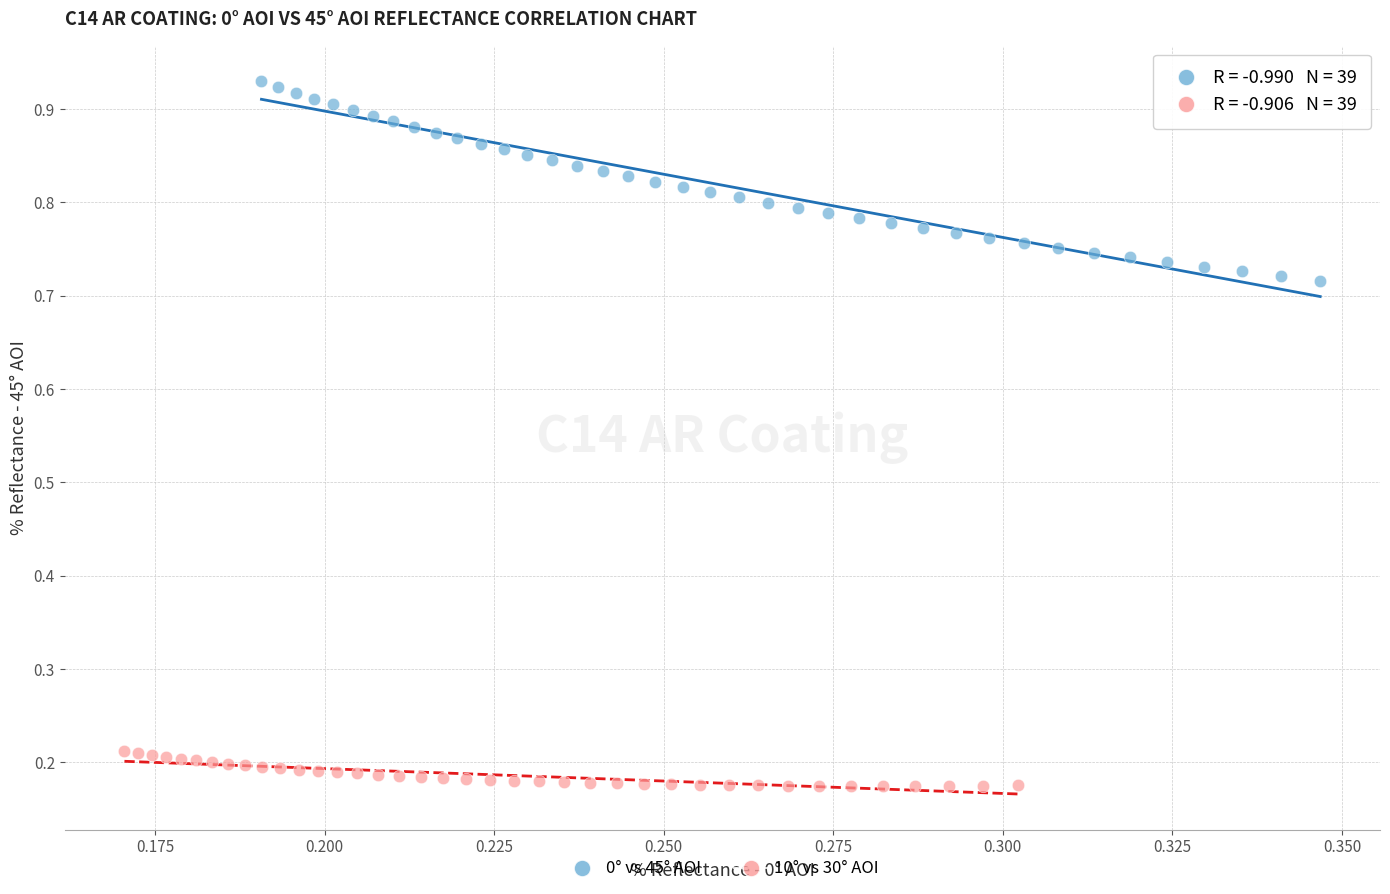

Which series reaches the maximum Y coordinate?

0° vs 45° AOI